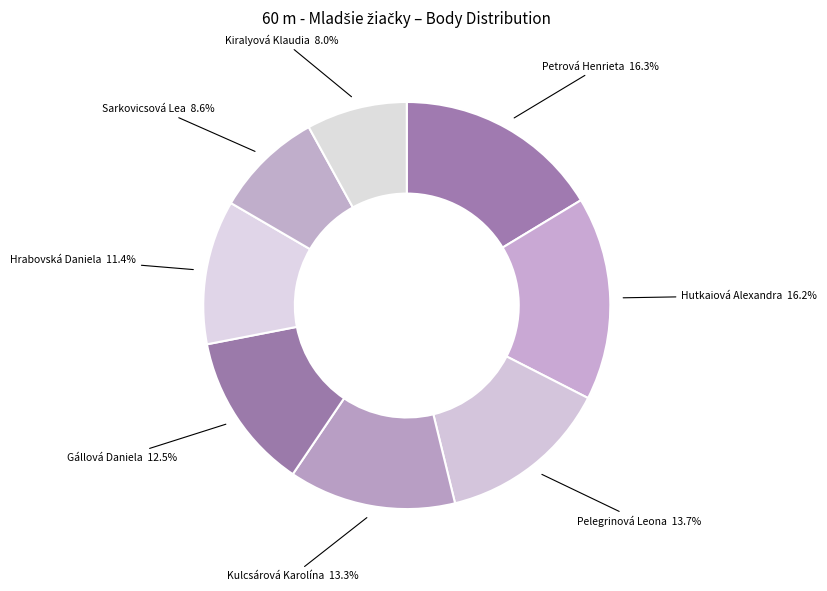

Which category has the smallest portion of the pie?

Kiralyová Klaudia